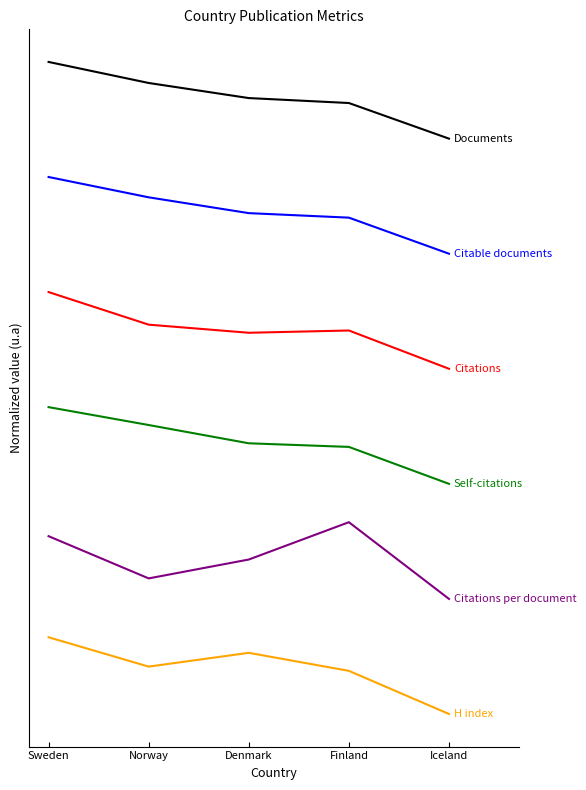

Reading left to right, what are all the values shown in this chart?

Documents: Sweden=8.5	Norway=8.2	Denmark=8.0	Finland=8.0	Iceland=7.5
Citable documents: Sweden=7.0	Norway=6.7	Denmark=6.5	Finland=6.5	Iceland=6.0
Citations: Sweden=5.5	Norway=5.1	Denmark=5.0	Finland=5.0	Iceland=4.5
Self-citations: Sweden=4.0	Norway=3.8	Denmark=3.5	Finland=3.5	Iceland=3.0
Citations per document: Sweden=2.3	Norway=1.8	Denmark=2.0	Finland=2.5	Iceland=1.5
H index: Sweden=1.0	Norway=0.6	Denmark=0.8	Finland=0.6	Iceland=0.0